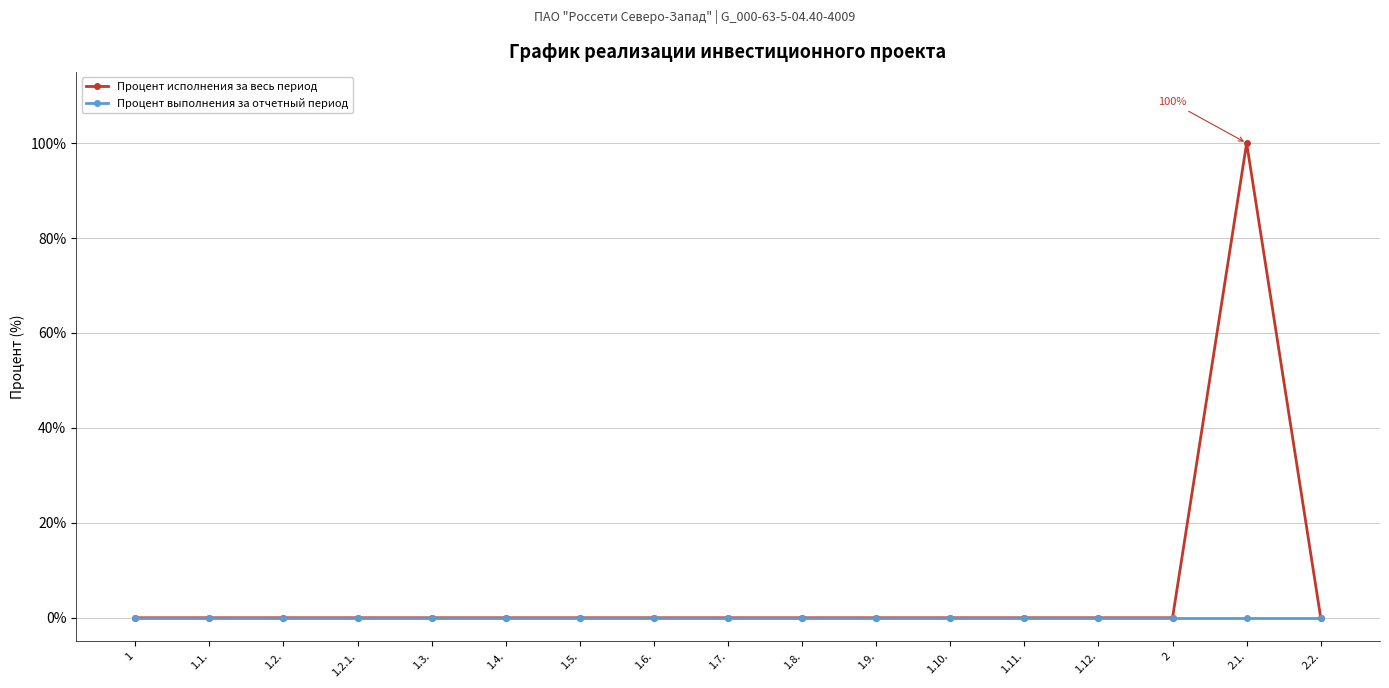

At which category is the sum across all series the highest?

2.1.